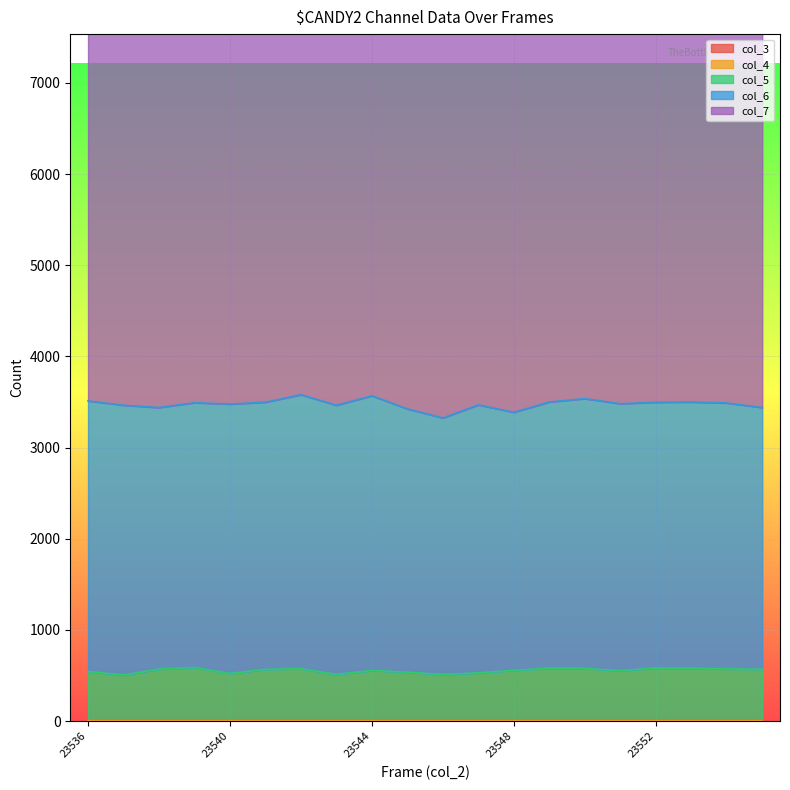

Reading left to right, list all the values displayed in this chart.

col_3: 0	0	0	0	0	0	0	0	0	0	0	0	0	0	0	0	0	0	0	0
col_4: 0	0	0	0	0	0	0	0	0	0	0	0	0	0	0	0	0	0	0	0
col_5: 545	506	571	589	523	568	576	513	556	537	511	530	558	581	578	555	582	580	573	570
col_6: 2968	2959	2869	2904	2955	2931	3005	2952	3013	2888	2815	2939	2830	2920	2960	2927	2916	2920	2917	2870
col_7: 6418	6345	6469	6446	6500	6452	6465	6423	6480	6399	6429	6553	6335	6350	6452	6356	6295	6350	6421	6348